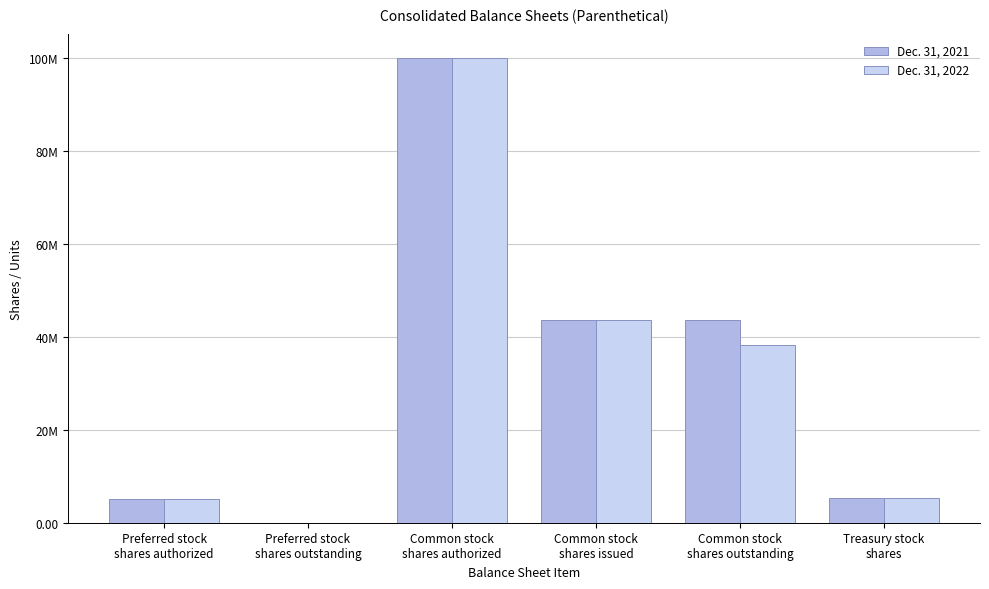

At which category does the chart reach its peak across all series?

Common stock
shares authorized